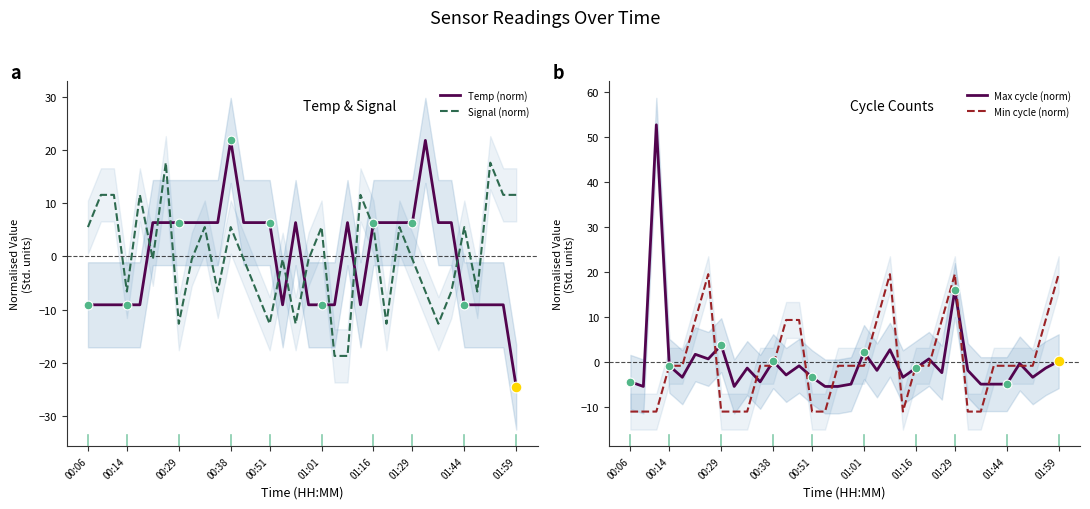

At how many categories does at least one series exceed 19?

7